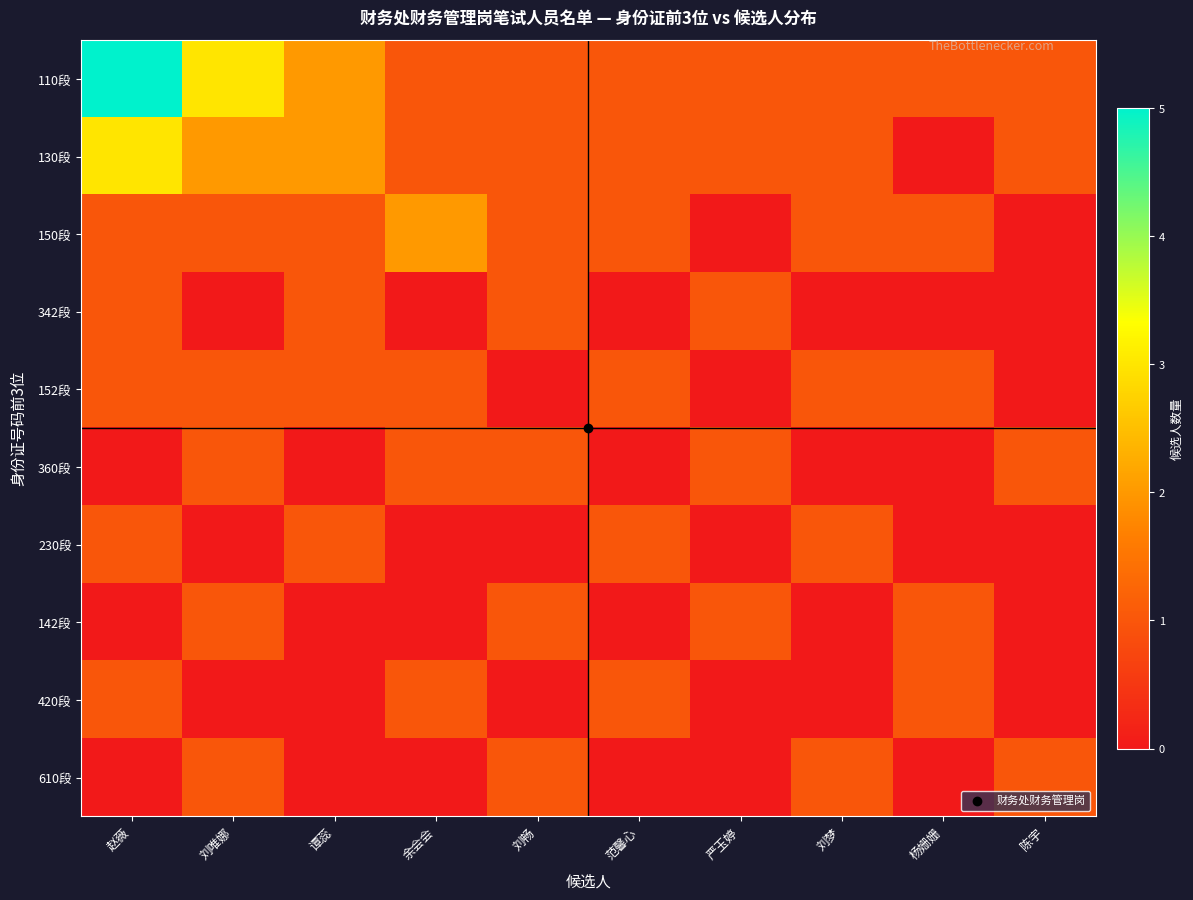

Rank the series at 陈宇 from lowest to highest value.

150段, 342段, 152段, 230段, 142段, 420段, 110段, 130段, 360段, 610段